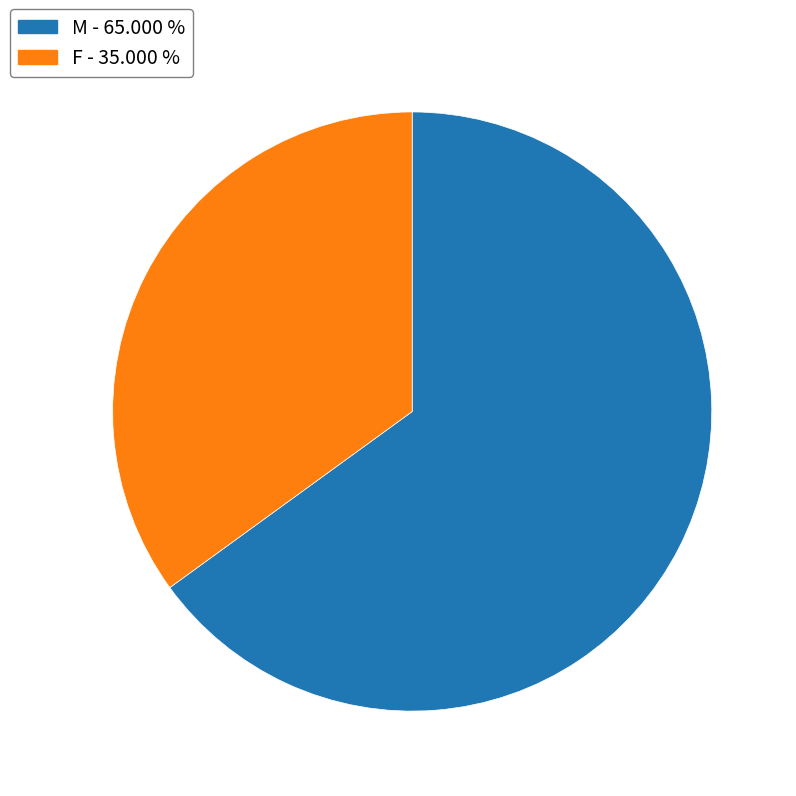

Is there a majority slice in this chart?

Yes